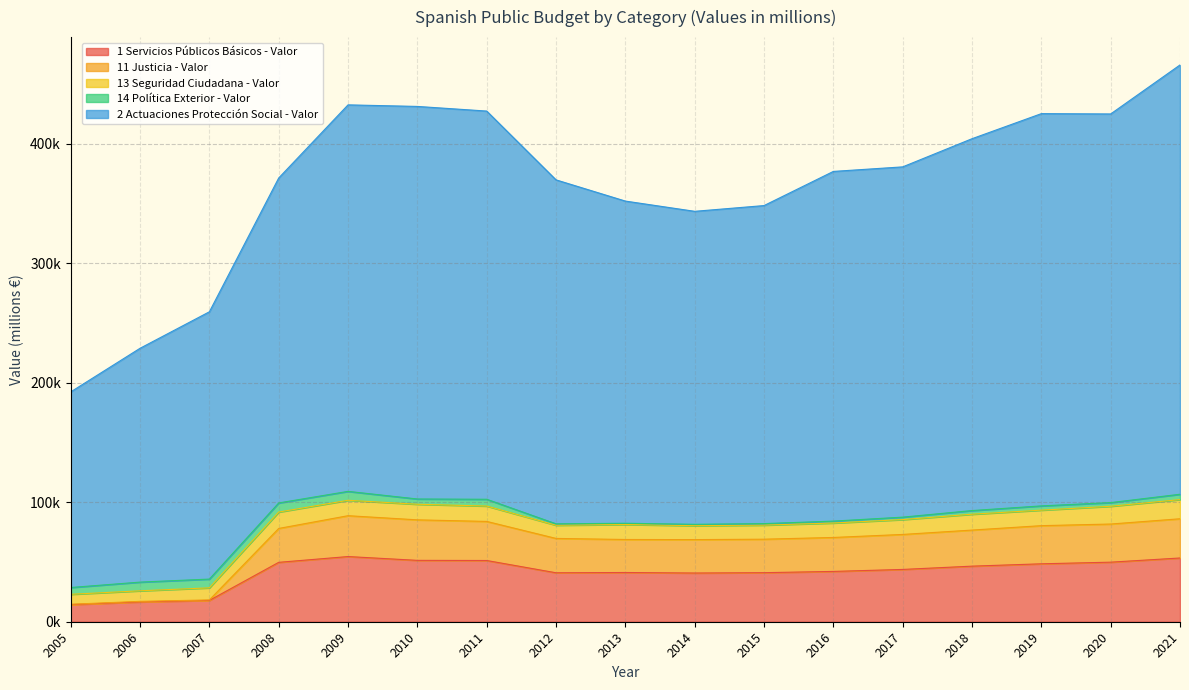

True or false: 11 Justicia - Valor and 2 Actuaciones Protección Social - Valor intersect in this chart.

False